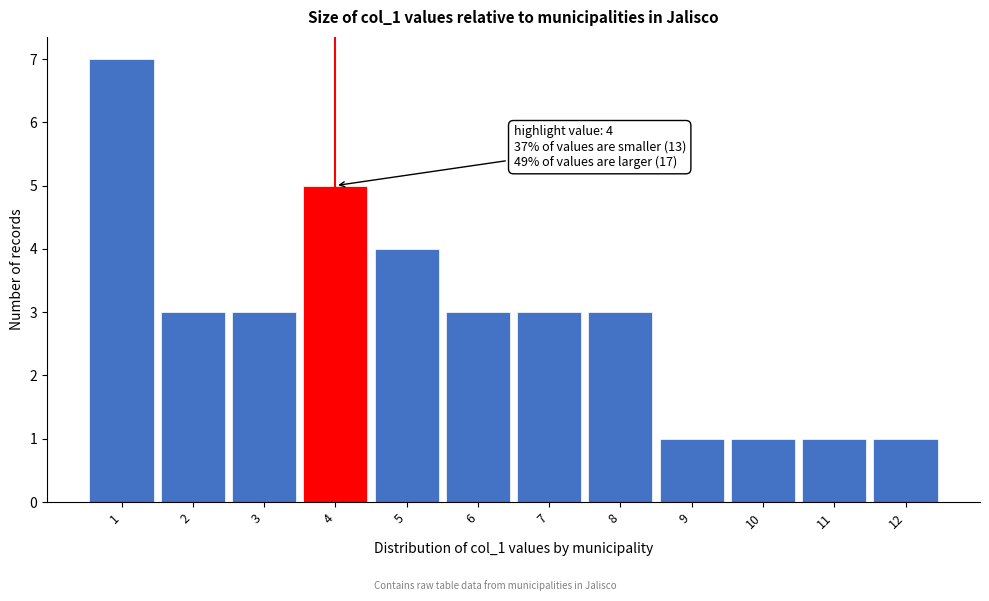

Over which range of the x-axis is the bar tallest?

0.5 to 1.5